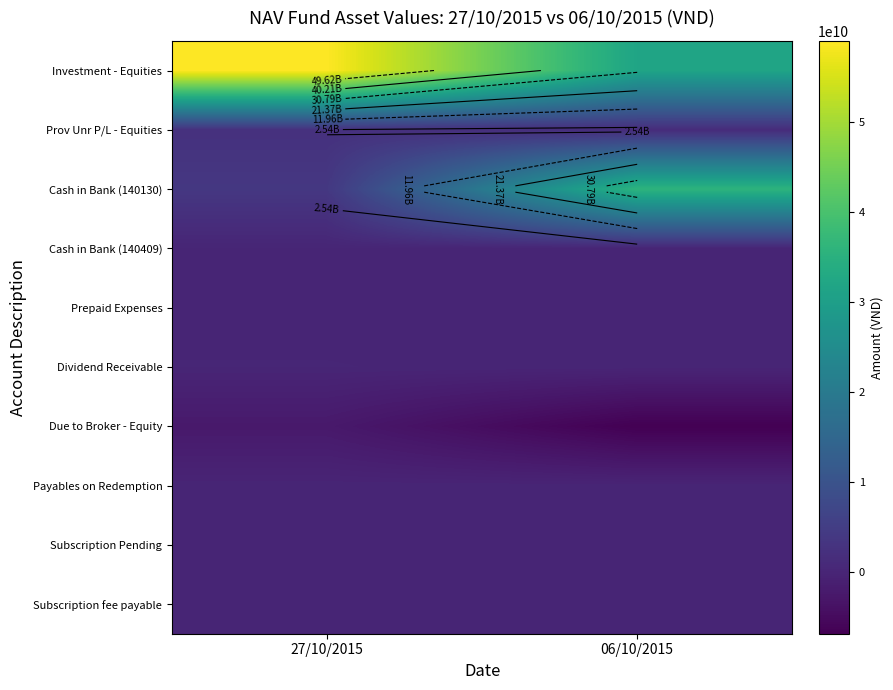

What is the total value across all series at 27/10/2015?

62987291126